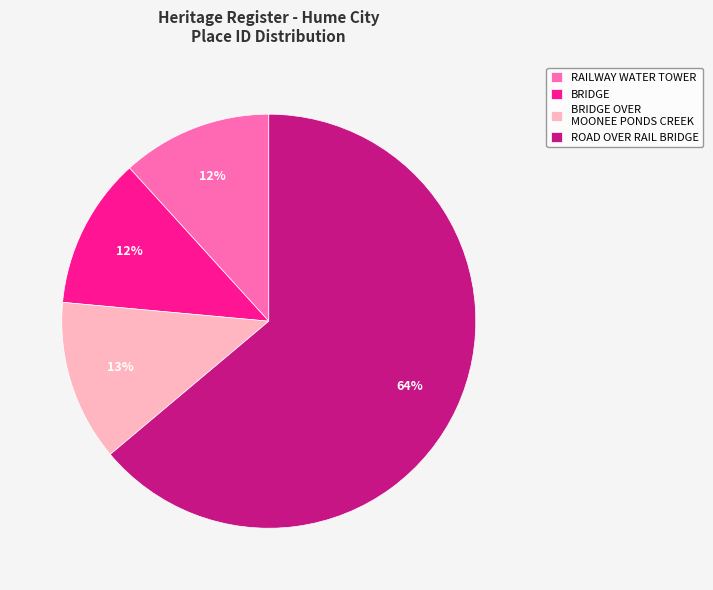

True or false: ROAD OVER RAIL BRIDGE accounts for 55% of the total.

False